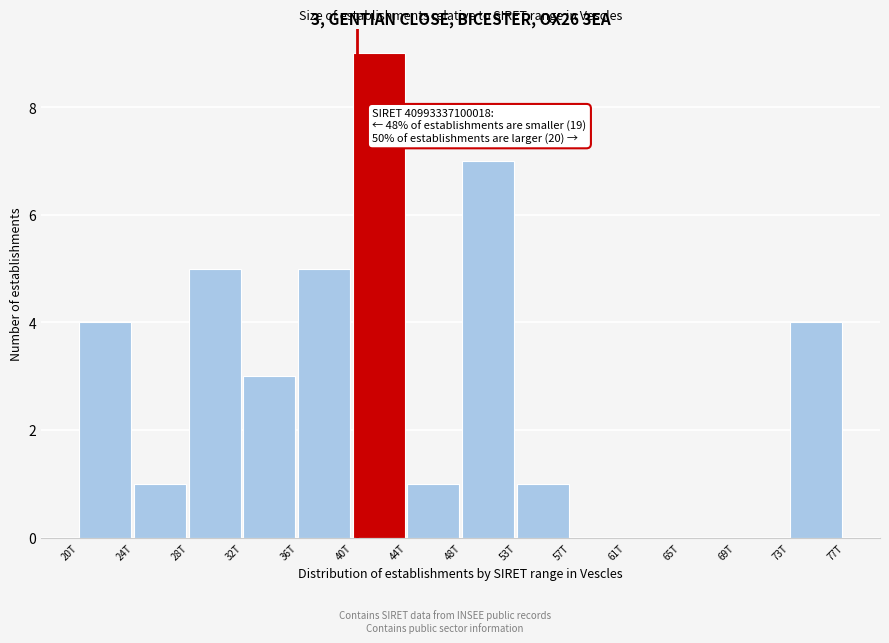

Reading left to right, what are all the values shown in this chart?

20T=4	24T=1	28T=5	32T=3	36T=5	40T=9	44T=1	48T=7	53T=1	57T=0	61T=0	65T=0	69T=0	73T=4